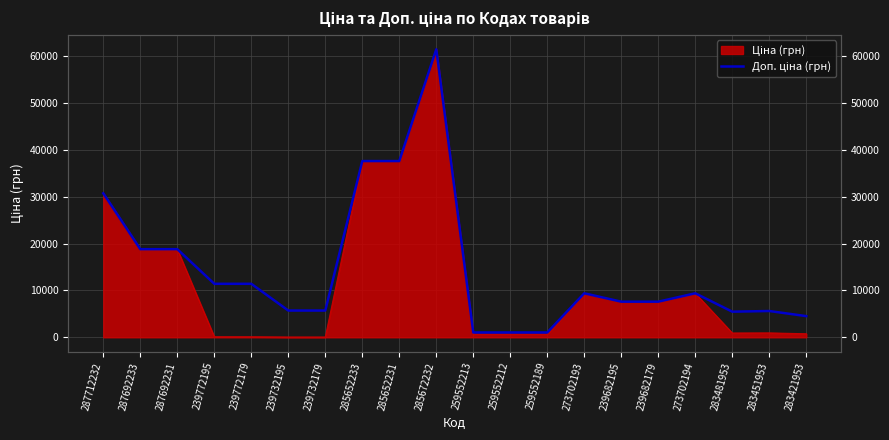

What is the sum of all values?

291780.0